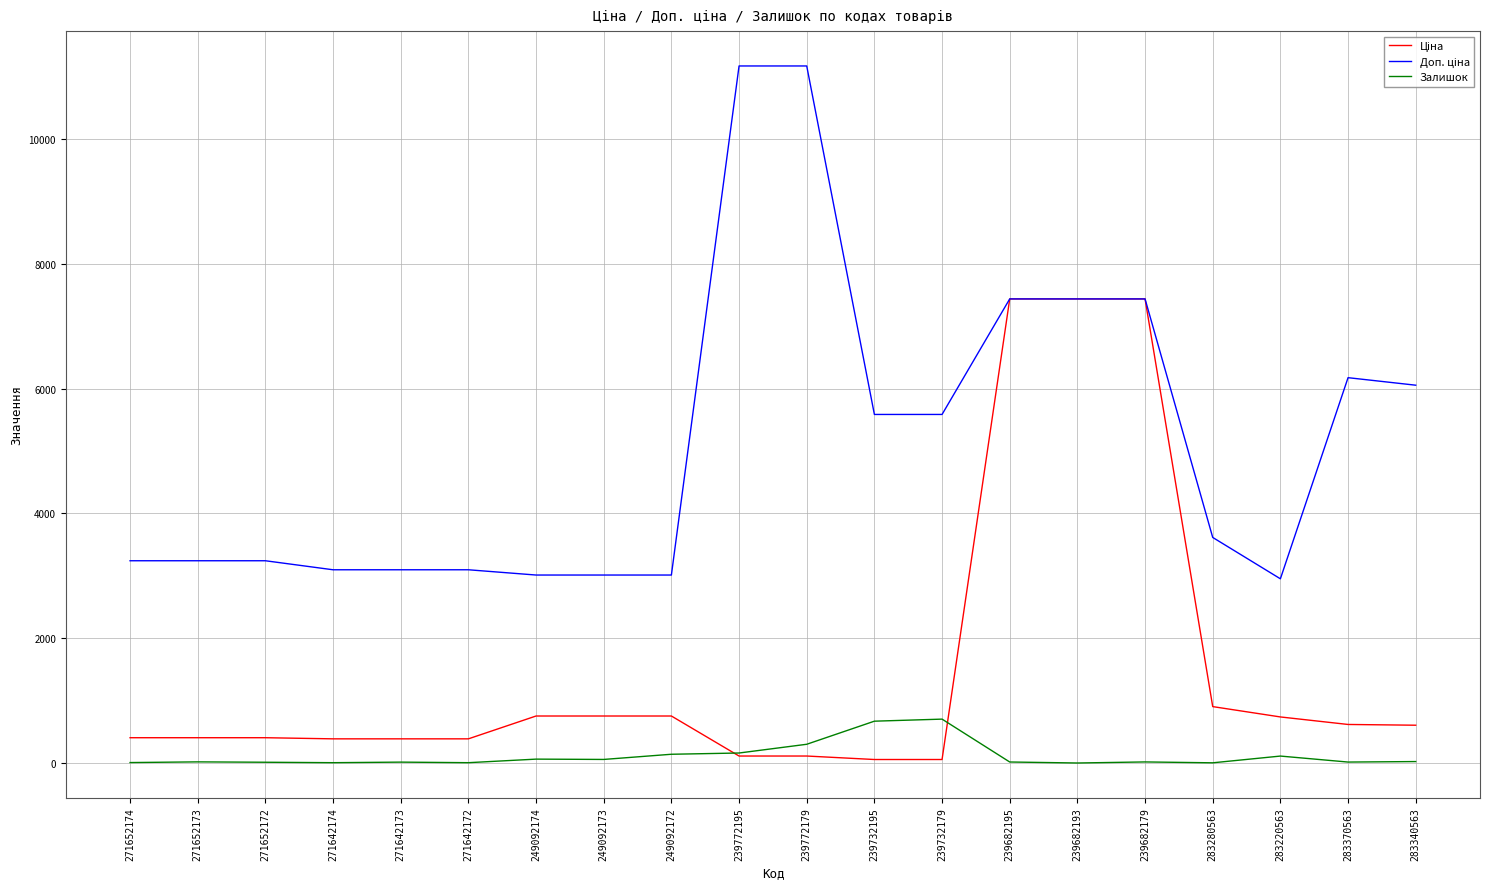

What is the greatest value displayed?

11169.0